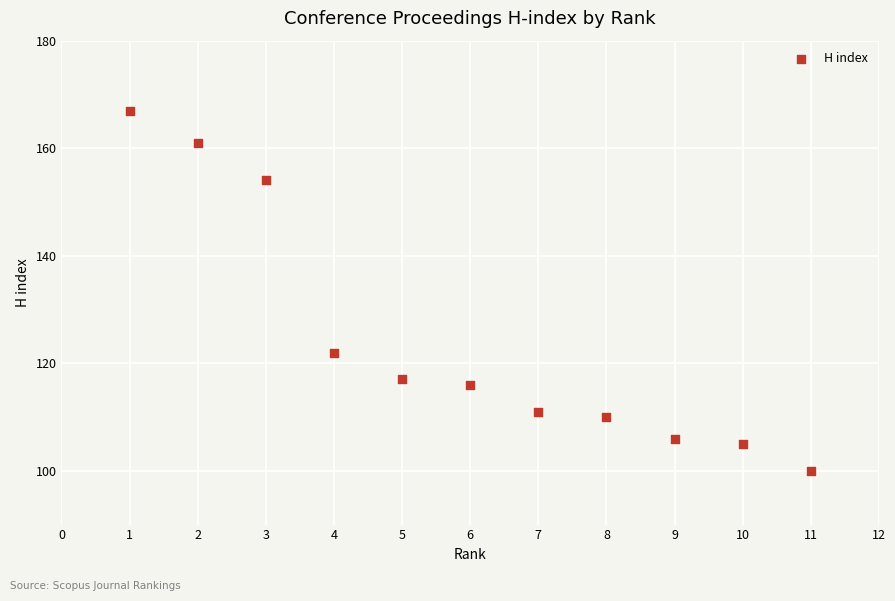

What is the average X value?

6